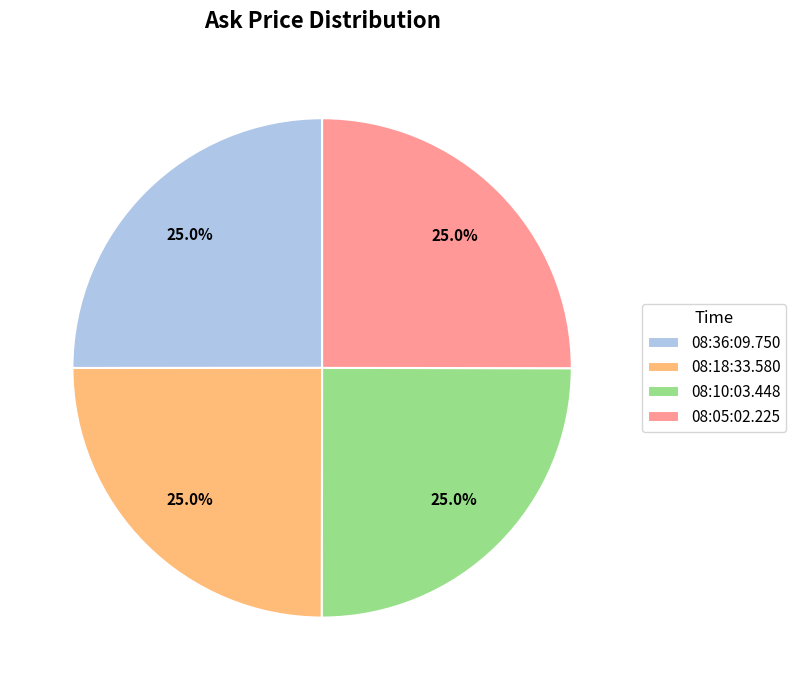

Approximately how many times larger is the value at 08:10:03.448 compared to 08:36:09.750?

1.0